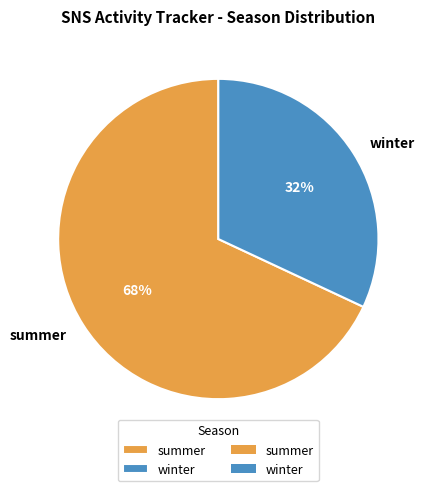

Count the number of slices in the pie.

2